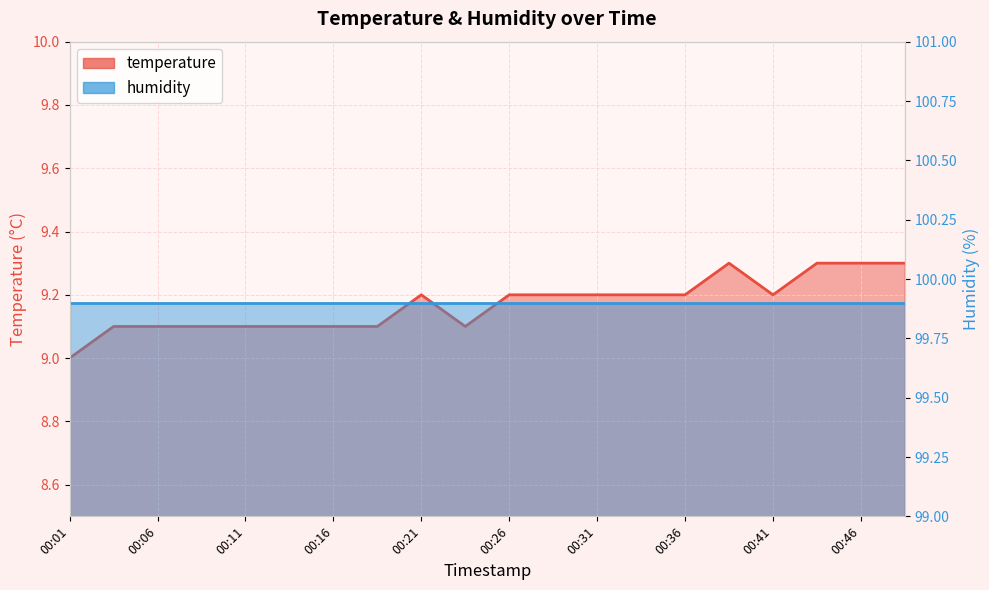

At which category does the chart reach its peak across all series?

00:38